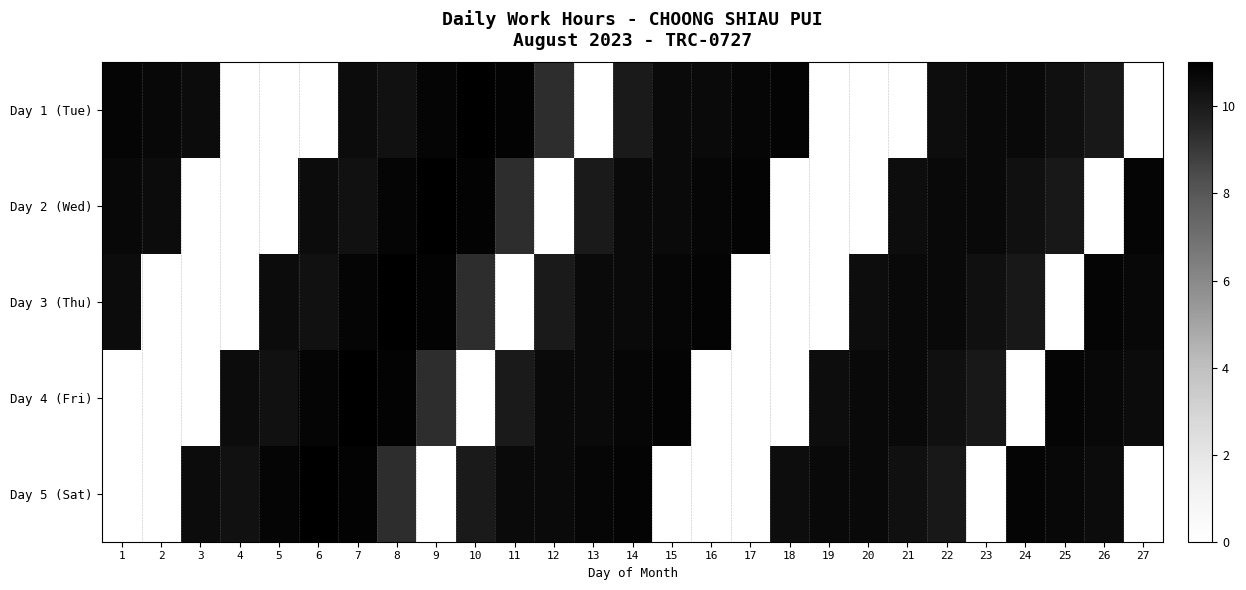

Reading right to left, list all the values displayed in this chart.

Day 1 (Tue): 27=0.0	26=10.1	25=10.4	24=10.6	23=10.6	22=10.5	21=0.0	20=0.0	19=0.0	18=10.8	17=10.7	16=10.6	15=10.6	14=10.0	13=0.0	12=9.3	11=10.9	10=11.0	9=10.8	8=10.4	7=10.5	6=0.0	5=0.0	4=0.0	3=10.5	2=10.7	1=10.8
Day 2 (Wed): 27=10.8	26=0.0	25=10.1	24=10.4	23=10.6	22=10.6	21=10.5	20=0.0	19=0.0	18=0.0	17=10.8	16=10.7	15=10.6	14=10.6	13=10.0	12=0.0	11=9.3	10=10.9	9=11.0	8=10.8	7=10.4	6=10.5	5=0.0	4=0.0	3=0.0	2=10.5	1=10.7
Day 3 (Thu): 27=10.7	26=10.8	25=0.0	24=10.1	23=10.4	22=10.6	21=10.6	20=10.5	19=0.0	18=0.0	17=0.0	16=10.8	15=10.7	14=10.6	13=10.6	12=10.0	11=0.0	10=9.3	9=10.9	8=11.0	7=10.8	6=10.4	5=10.5	4=0.0	3=0.0	2=0.0	1=10.5
Day 4 (Fri): 27=10.5	26=10.7	25=10.8	24=0.0	23=10.1	22=10.4	21=10.6	20=10.6	19=10.5	18=0.0	17=0.0	16=0.0	15=10.8	14=10.7	13=10.6	12=10.6	11=10.0	10=0.0	9=9.3	8=10.9	7=11.0	6=10.8	5=10.4	4=10.5	3=0.0	2=0.0	1=0.0
Day 5 (Sat): 27=0.0	26=10.5	25=10.7	24=10.8	23=0.0	22=10.1	21=10.4	20=10.6	19=10.6	18=10.5	17=0.0	16=0.0	15=0.0	14=10.8	13=10.7	12=10.6	11=10.6	10=10.0	9=0.0	8=9.3	7=10.9	6=11.0	5=10.8	4=10.4	3=10.5	2=0.0	1=0.0